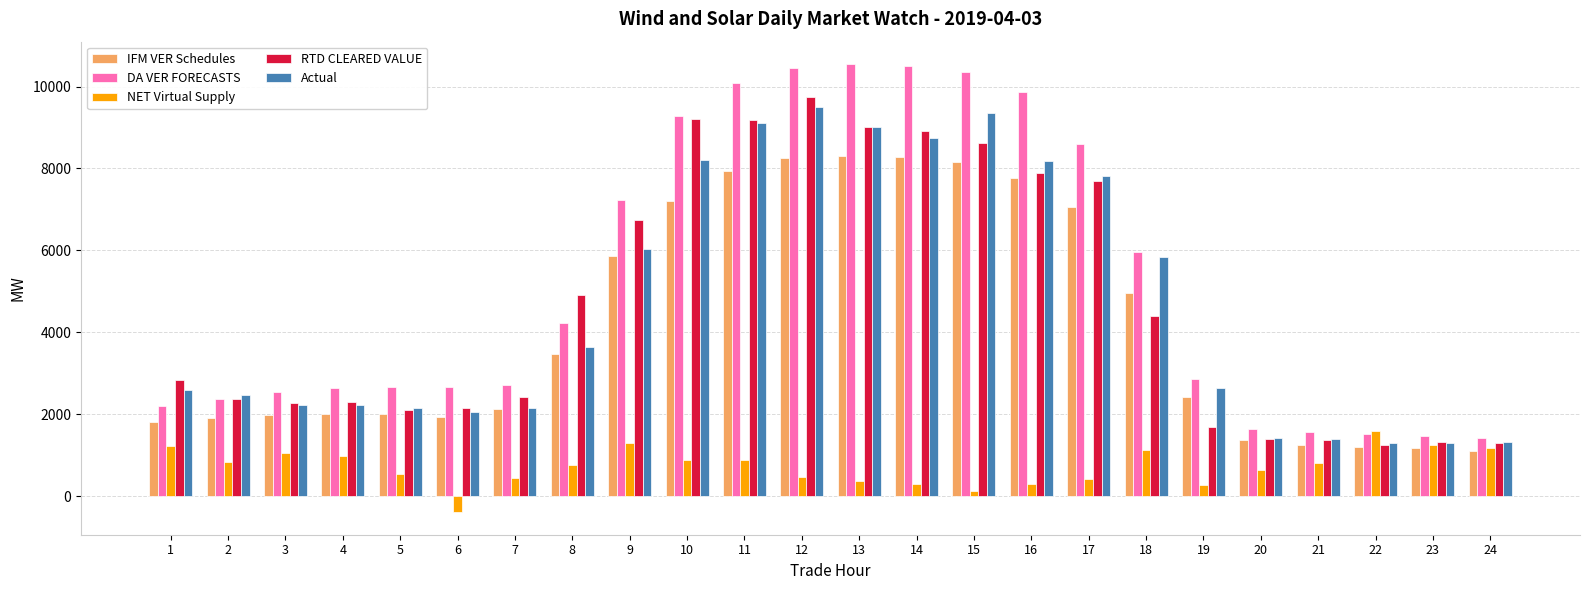

What is the maximum value shown in the chart?

10547.7